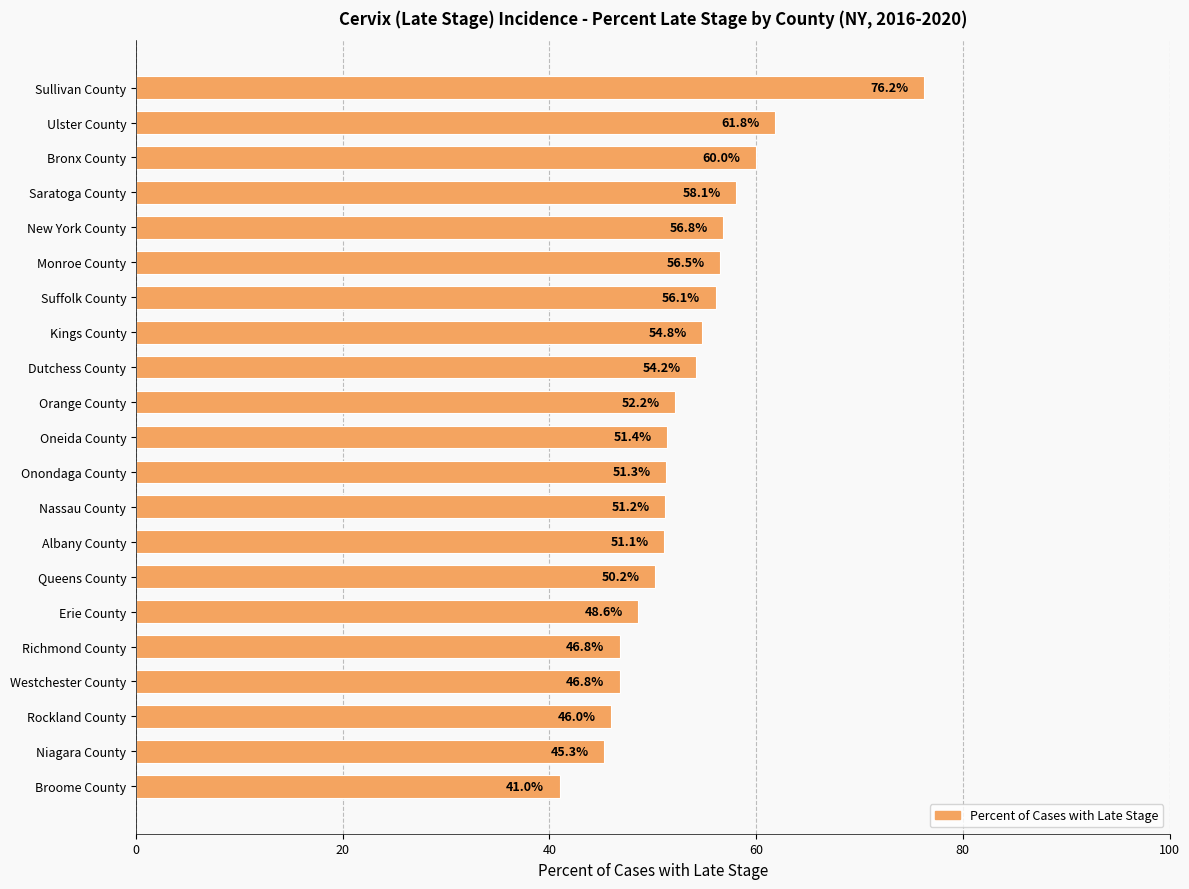

What is the average value?

53.2